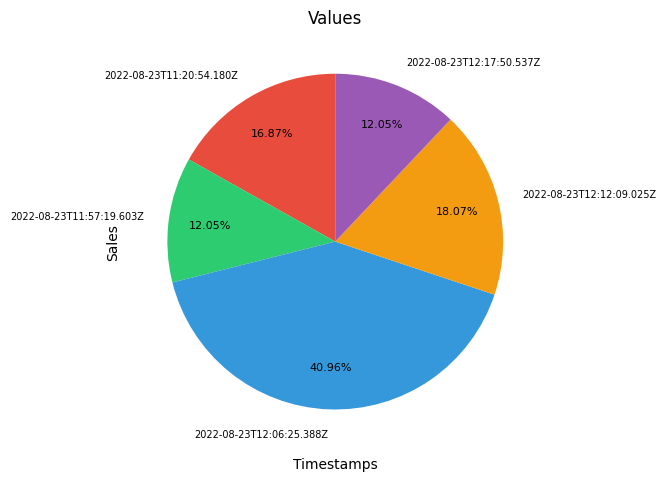

What is the ratio of the value at 2022-08-23T12:17:50.537Z to the value at 2022-08-23T12:06:25.388Z?

0.3